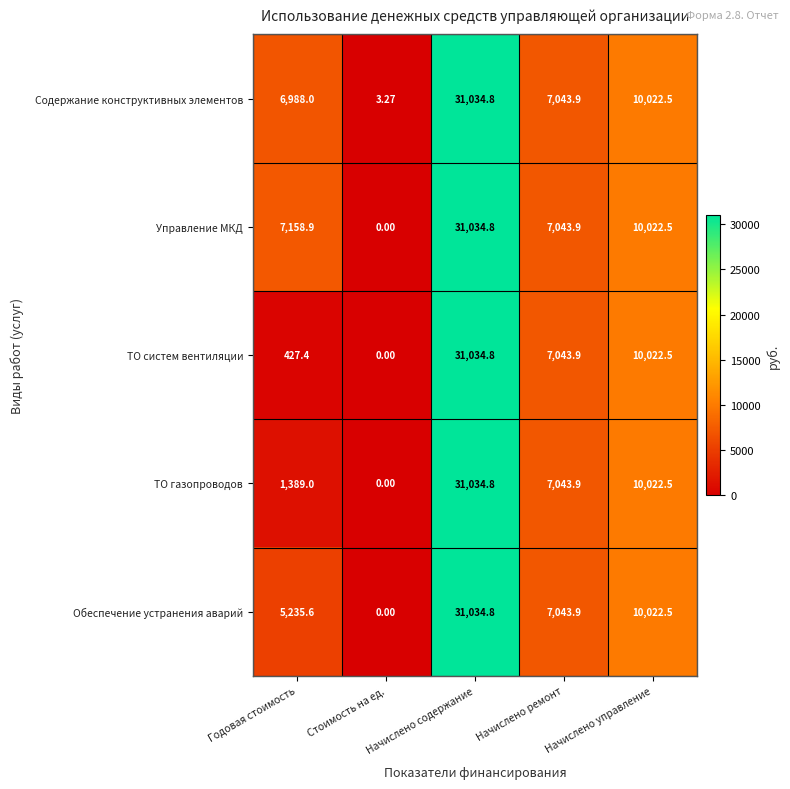

At which category is the sum across all series the highest?

Начислено содержание